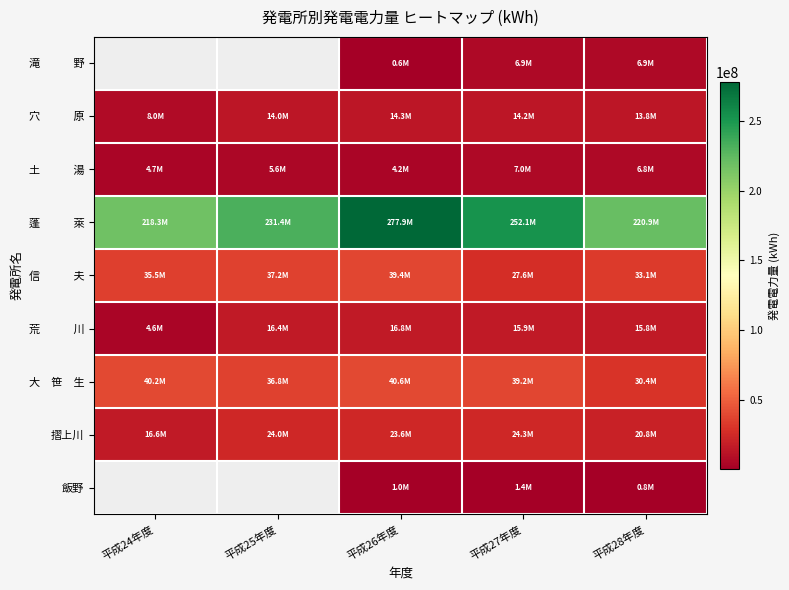

Which series has the largest range (max minus min)?

蓬 萊